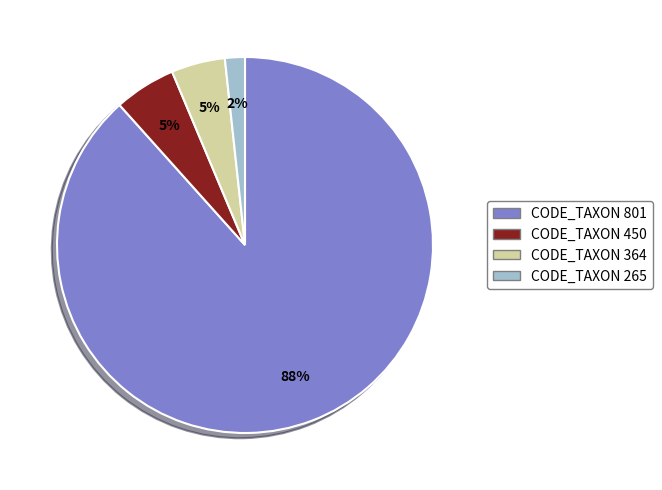

Do CODE_TAXON 450 and CODE_TAXON 801 together represent more than half of the pie?

Yes